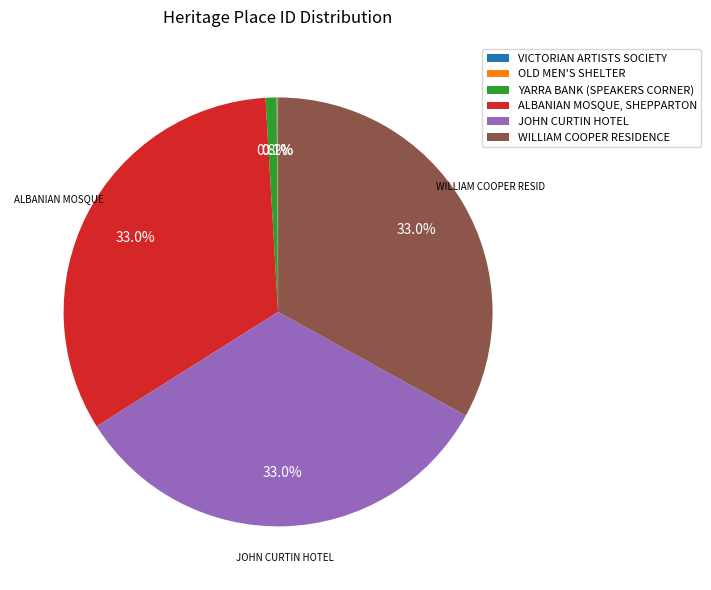

To the nearest percent, what is the average slice percentage?

17%